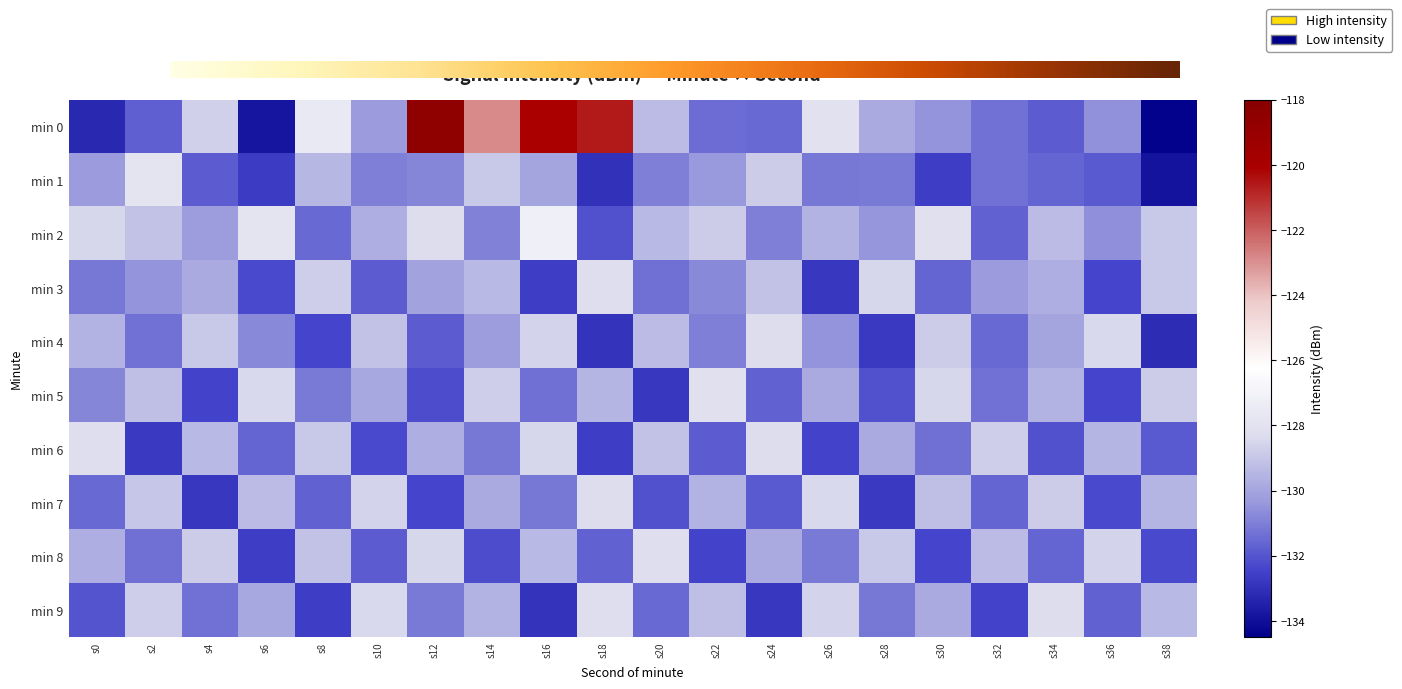

Reading right to left, what are all the values shown in this chart?

0: -134.4	-130.5	-131.8	-131.3	-130.4	-129.8	-128.0	-131.5	-131.5	-129.3	-120.6	-120.1	-122.9	-118.5	-130.3	-127.6	-133.8	-128.6	-131.7	-133.3
1: -133.9	-131.9	-131.6	-131.3	-132.6	-131.1	-131.2	-128.8	-130.3	-131.0	-133.0	-130.0	-128.9	-130.8	-131.0	-129.5	-132.7	-131.8	-127.9	-130.3
2: -128.9	-130.6	-129.3	-131.7	-128.1	-130.4	-129.6	-131.0	-128.8	-129.4	-132.1	-127.2	-130.9	-128.3	-129.7	-131.5	-127.8	-130.2	-129.1	-128.5
3: -128.9	-132.4	-129.7	-130.3	-131.6	-128.5	-132.8	-129.1	-130.7	-131.4	-128.2	-132.6	-129.4	-130.1	-131.8	-128.7	-132.3	-129.8	-130.5	-131.2
4: -133.1	-128.4	-130.0	-131.5	-128.8	-132.7	-130.5	-128.3	-131.0	-129.3	-132.9	-128.6	-130.2	-131.8	-129.1	-132.4	-130.7	-128.9	-131.3	-129.6
5: -128.8	-132.4	-129.6	-131.3	-128.5	-132.1	-129.8	-131.7	-128.1	-132.8	-129.5	-131.4	-128.7	-132.2	-129.9	-131.1	-128.4	-132.5	-129.2	-130.8
6: -131.9	-129.5	-132.1	-128.7	-131.4	-129.8	-132.5	-128.3	-131.8	-129.1	-132.6	-128.5	-131.2	-129.7	-132.3	-128.9	-131.6	-129.4	-132.7	-128.2
7: -129.5	-132.3	-128.8	-131.6	-129.2	-132.7	-128.4	-131.9	-129.6	-132.1	-128.3	-131.2	-129.8	-132.4	-128.6	-131.7	-129.3	-132.8	-129.0	-131.5
8: -132.3	-128.6	-131.6	-129.3	-132.4	-128.9	-131.1	-129.8	-132.5	-128.2	-131.7	-129.4	-132.2	-128.5	-131.8	-129.1	-132.6	-128.8	-131.4	-129.7
9: -129.4	-131.7	-128.3	-132.5	-129.8	-131.2	-128.6	-132.8	-129.2	-131.5	-128.2	-132.9	-129.6	-131.1	-128.4	-132.6	-129.9	-131.3	-128.7	-132.0